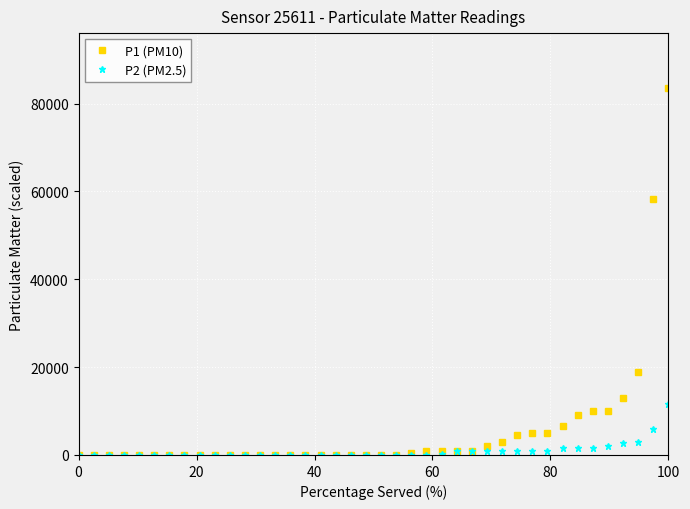

What is the difference between the maximum and minimum values in the P2 (PM2.5) series?

11700.0